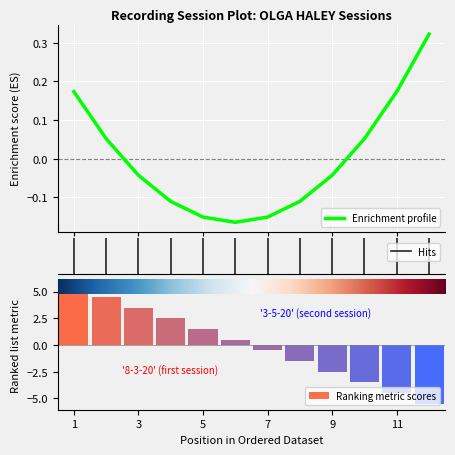

Which label corresponds to the largest value in the chart?

1